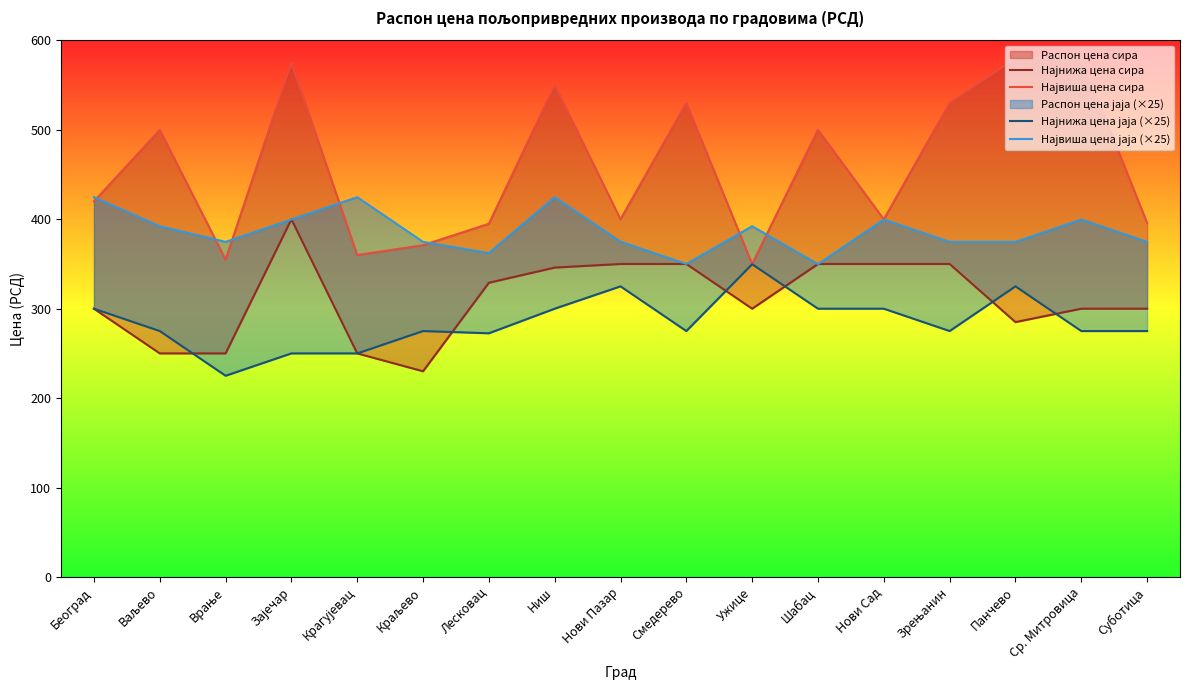

Which series has the widest spread of values?

Највиша цена сира